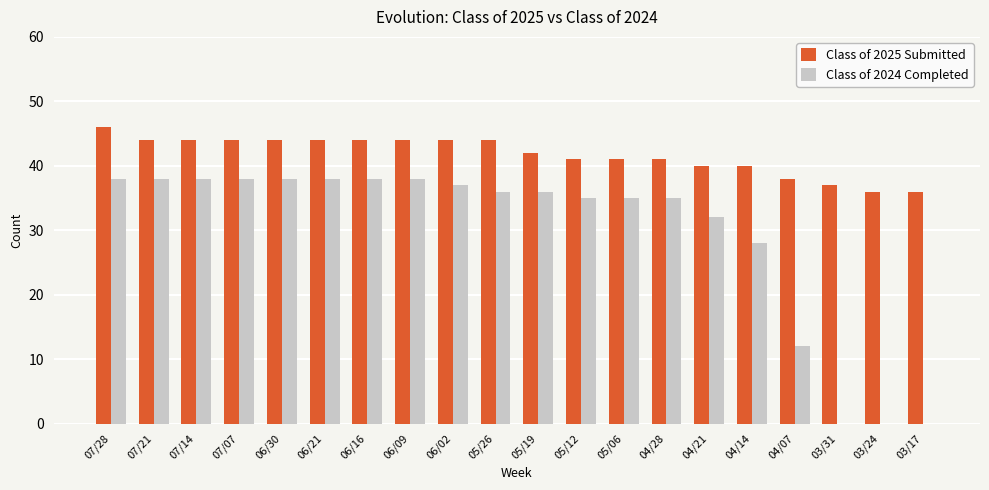

What is the difference between the Class of 2024 Completed values at 03/31 and 04/21?

32